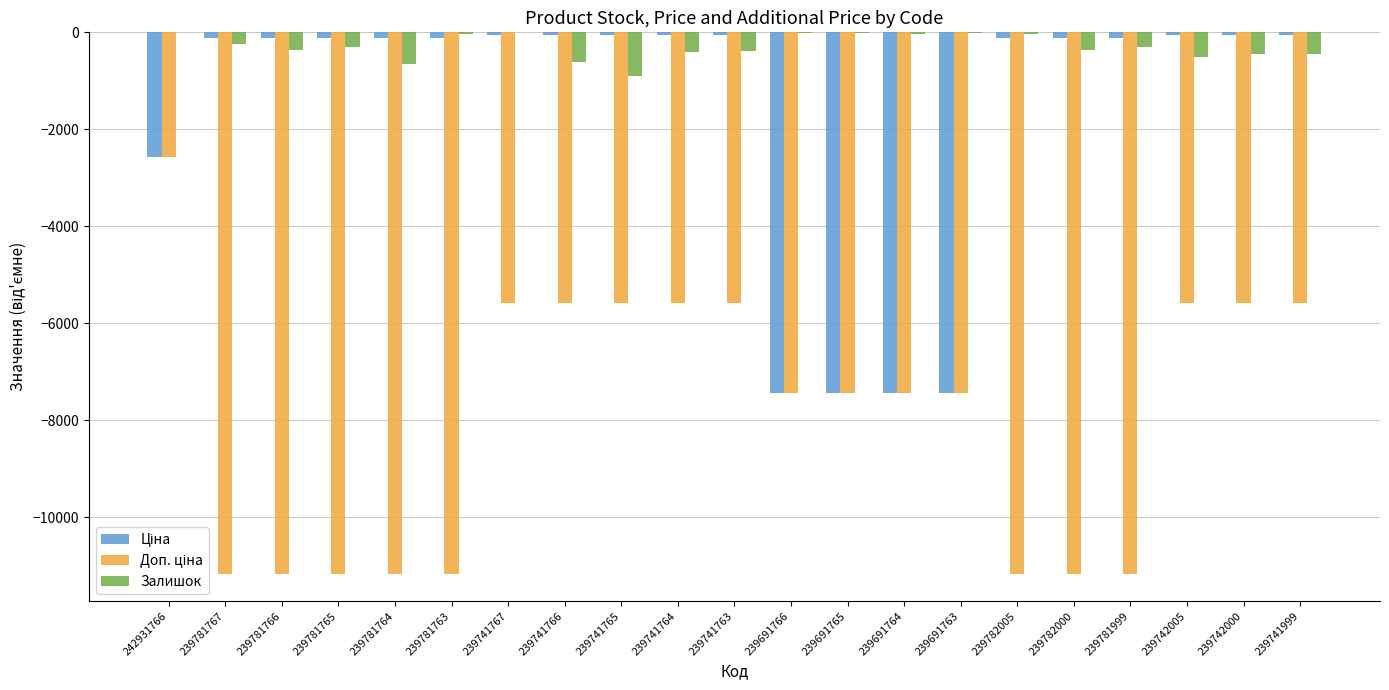

Which series has the largest total across all categories?

Залишок